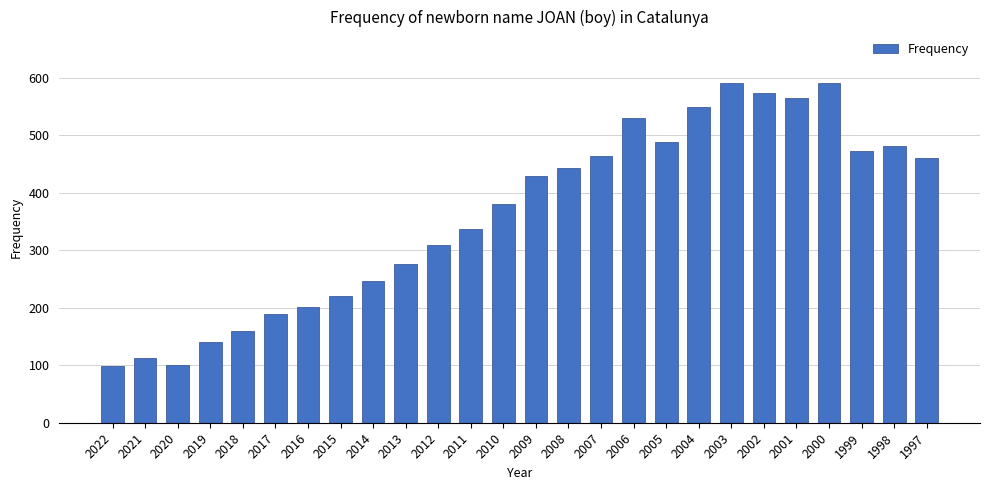

The chart shows a value of 316 at 2016. True or false?

False